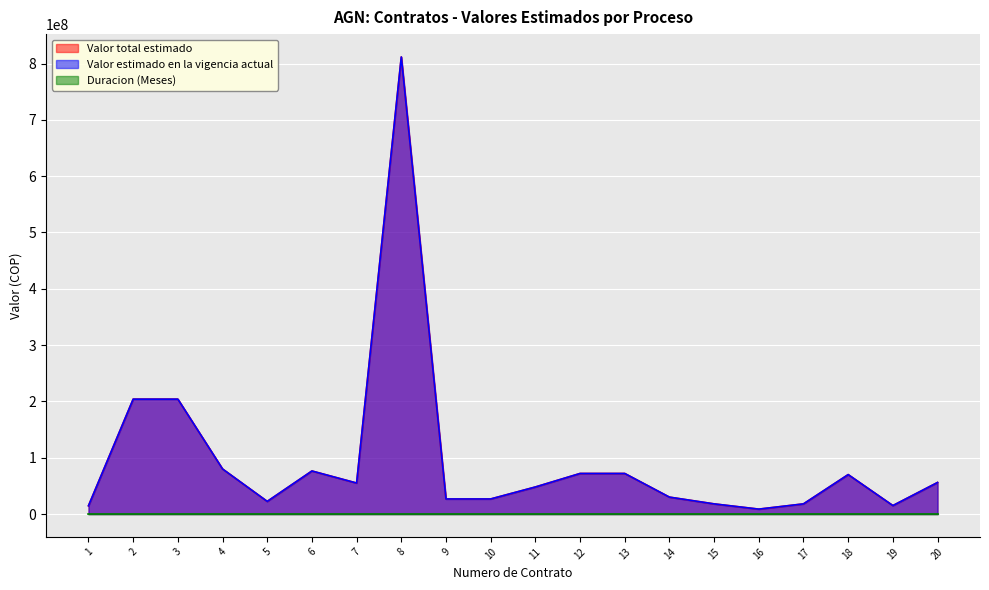

Does the chart display data point markers on the line(s)?

No